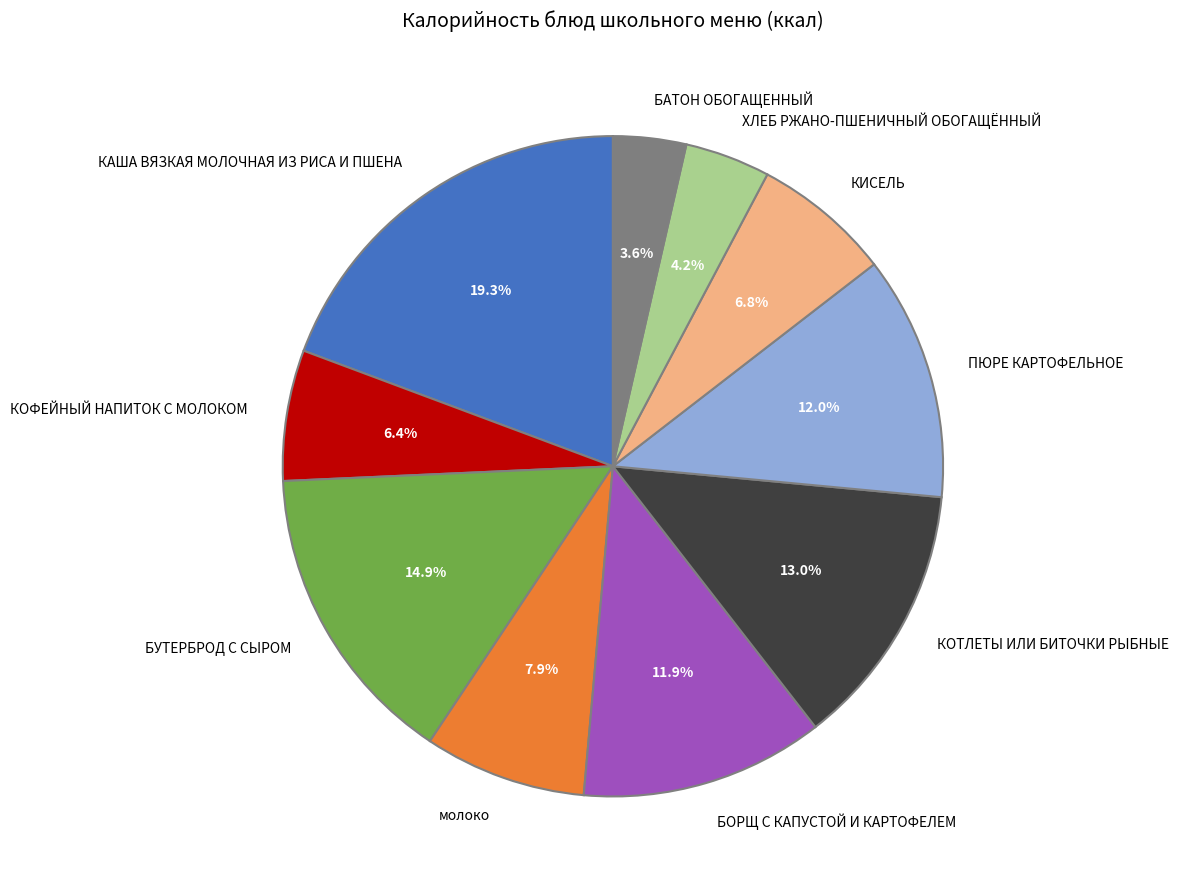

To the nearest percent, what is the difference between the largest and smallest slice percentages?

16%